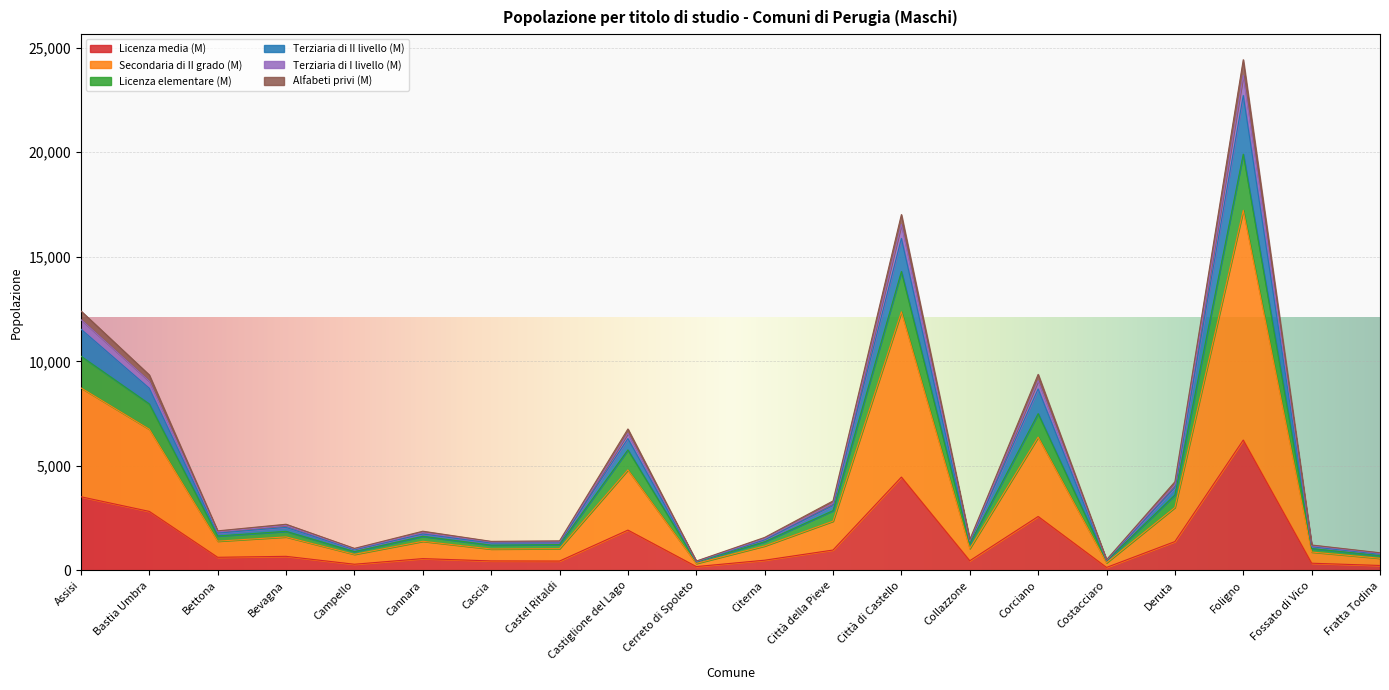

Where is Secondaria di II grado (M) nearest to the value 8778?

Assisi